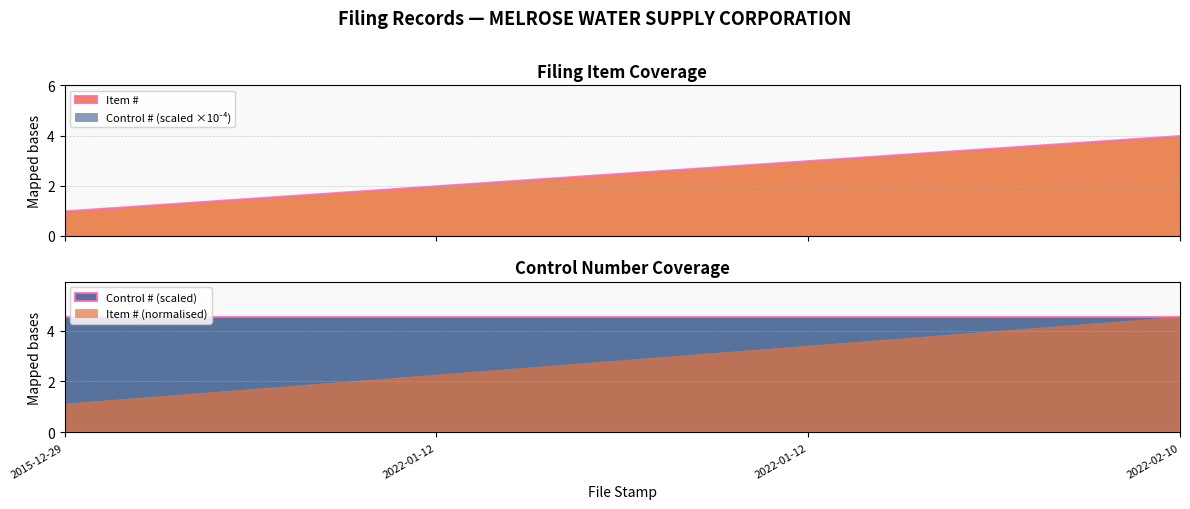

Reading left to right, extract all data points from this chart.

Item #: 1	2	3	4
Control #: 45482	45482	45482	45482